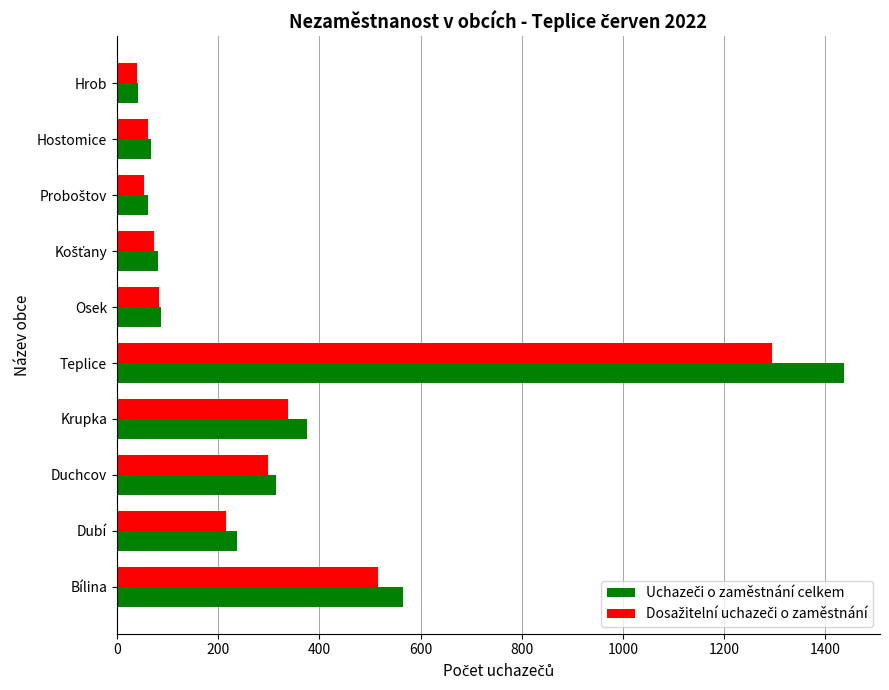

What is the difference between the highest and lowest values at Krupka?

37